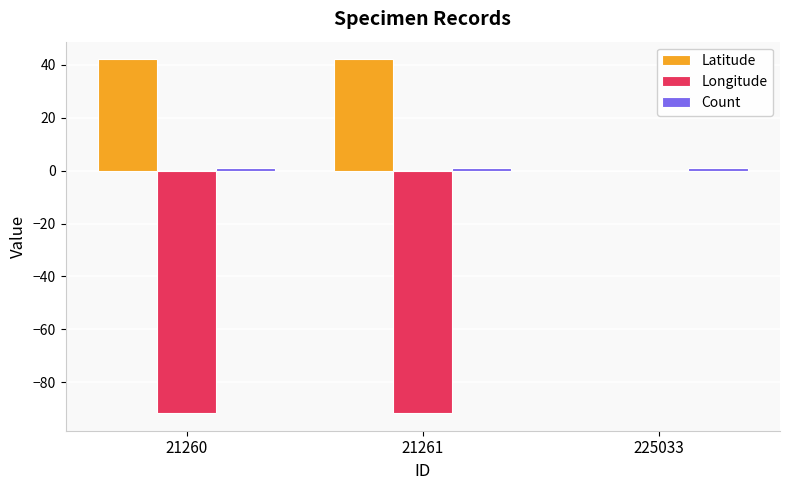

What is the maximum value shown in the chart?

42.0